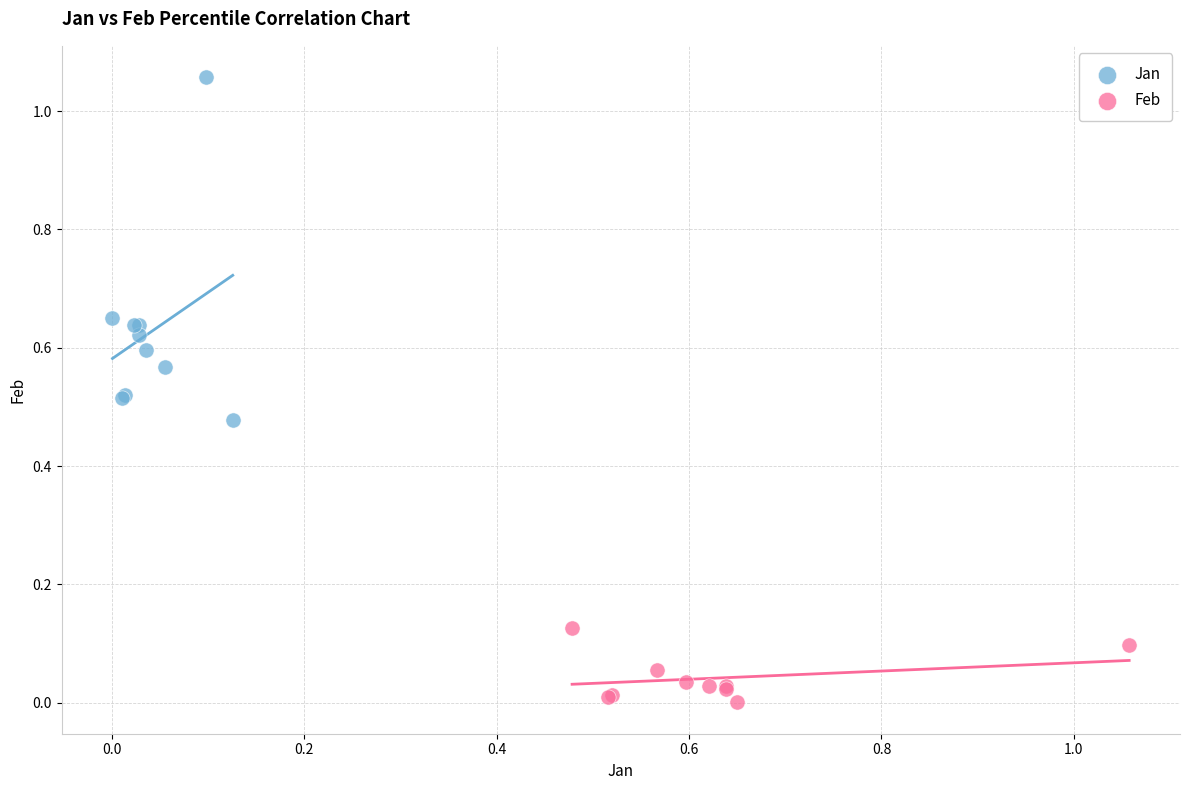

Which series contains the lowest Y value?

Feb